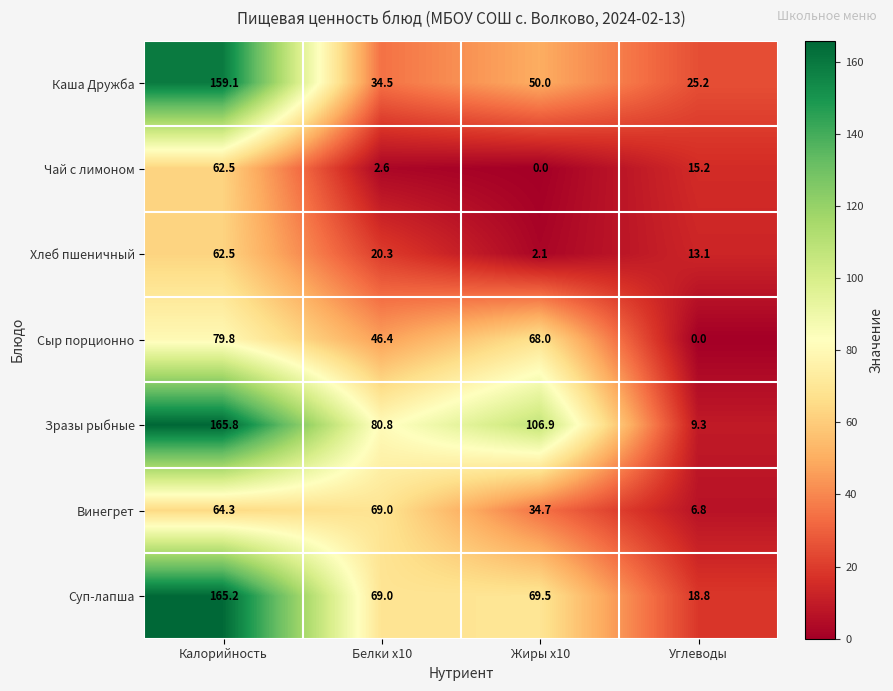

List the labels in order of Зразы рыбные value, largest first.

Калорийность, Жиры x10, Белки x10, Углеводы